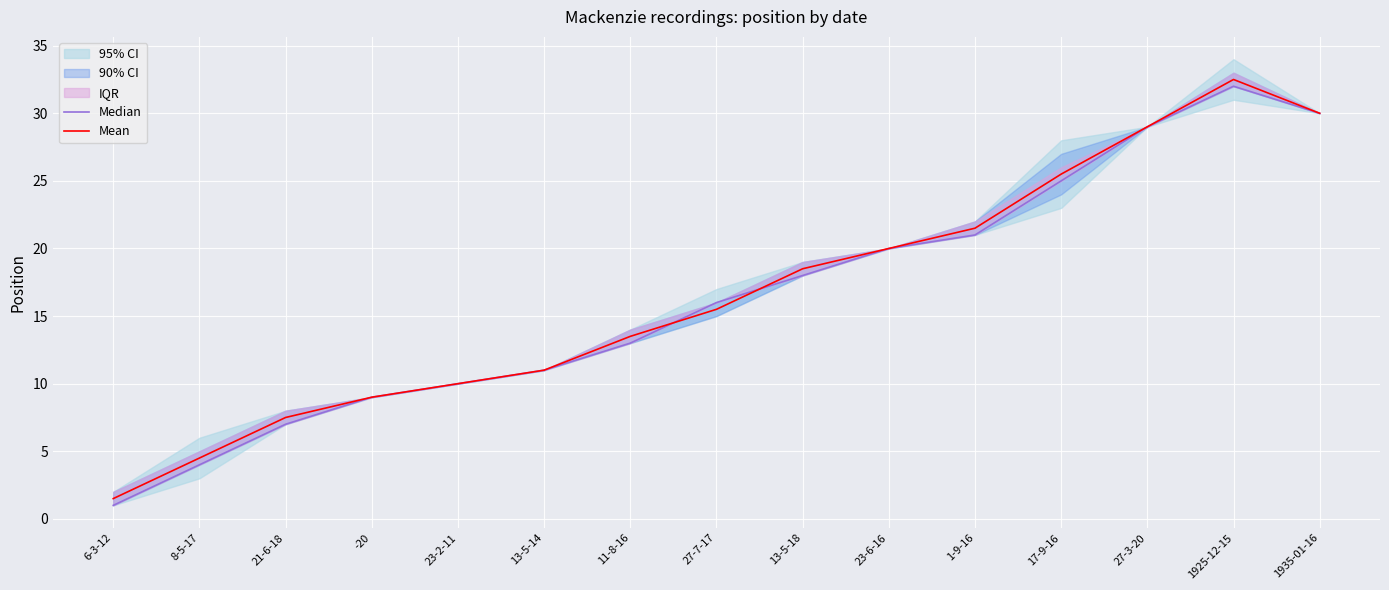

What is the approximate value of Mean at 23-6-16?

20.0